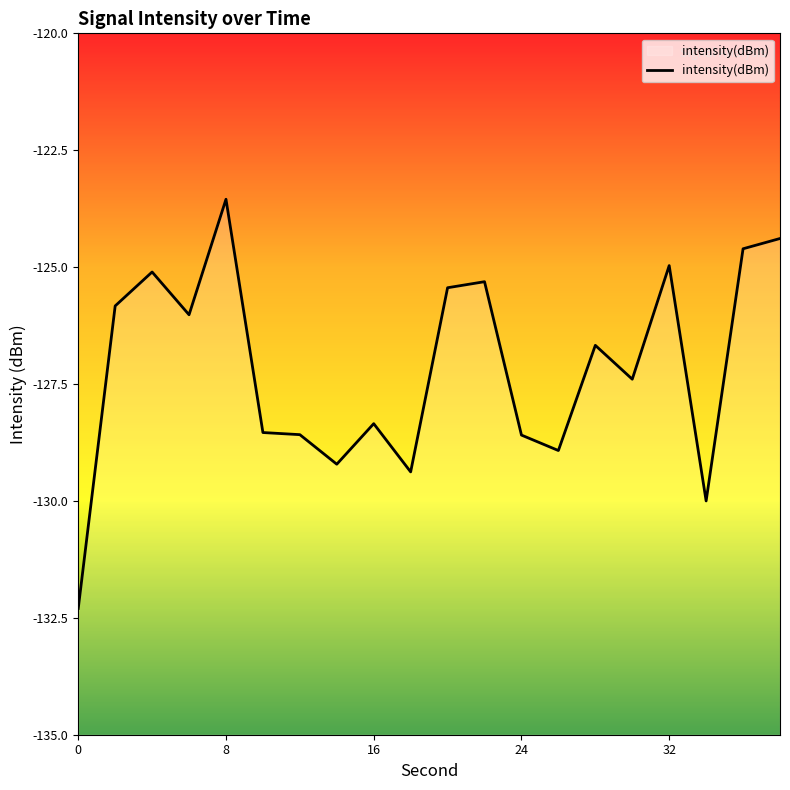

True or false: the data shows -224.0 at 24.

False